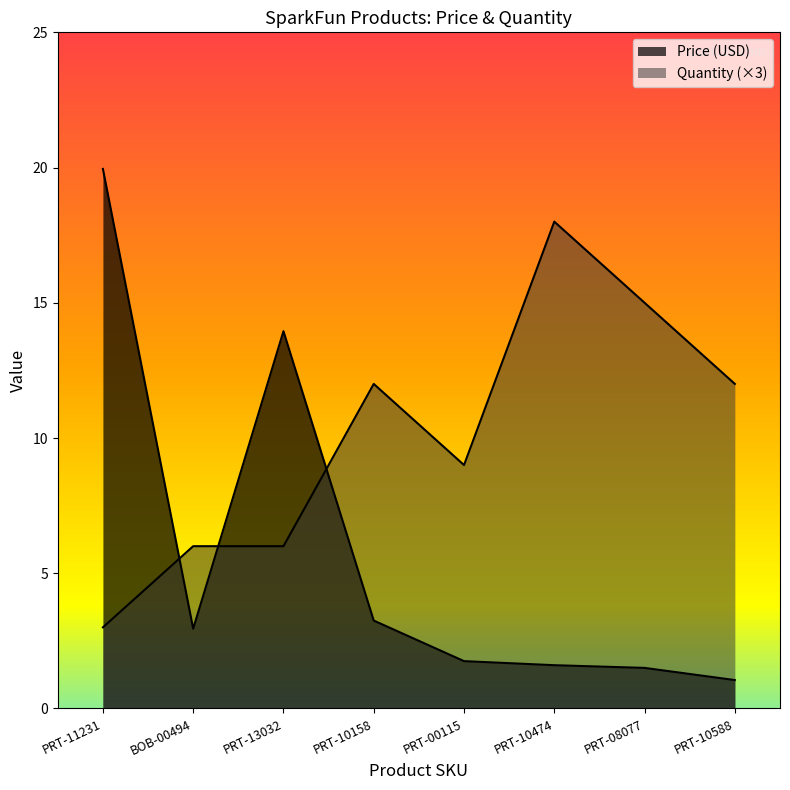

Reading left to right, transcribe all the data shown in this chart.

Price (USD): PRT-11231=19.9	BOB-00494=3.0	PRT-13032=13.9	PRT-10158=3.2	PRT-00115=1.8	PRT-10474=1.6	PRT-08077=1.5	PRT-10588=1.1
Quantity: PRT-11231=3.0	BOB-00494=6.0	PRT-13032=6.0	PRT-10158=12.0	PRT-00115=9.0	PRT-10474=18.0	PRT-08077=15.0	PRT-10588=12.0